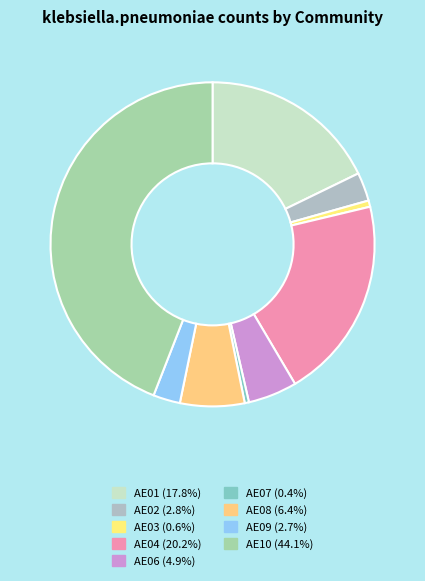

True or false: AE08 accounts for 6% of the total.

True